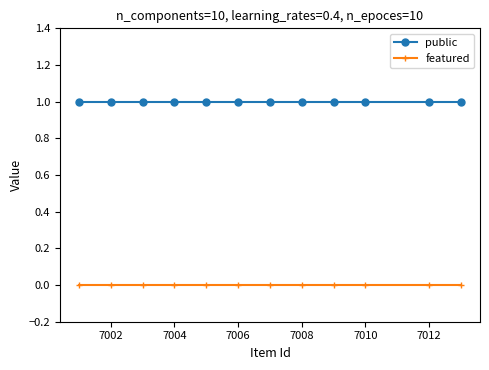

Which series has the largest total across all categories?

public